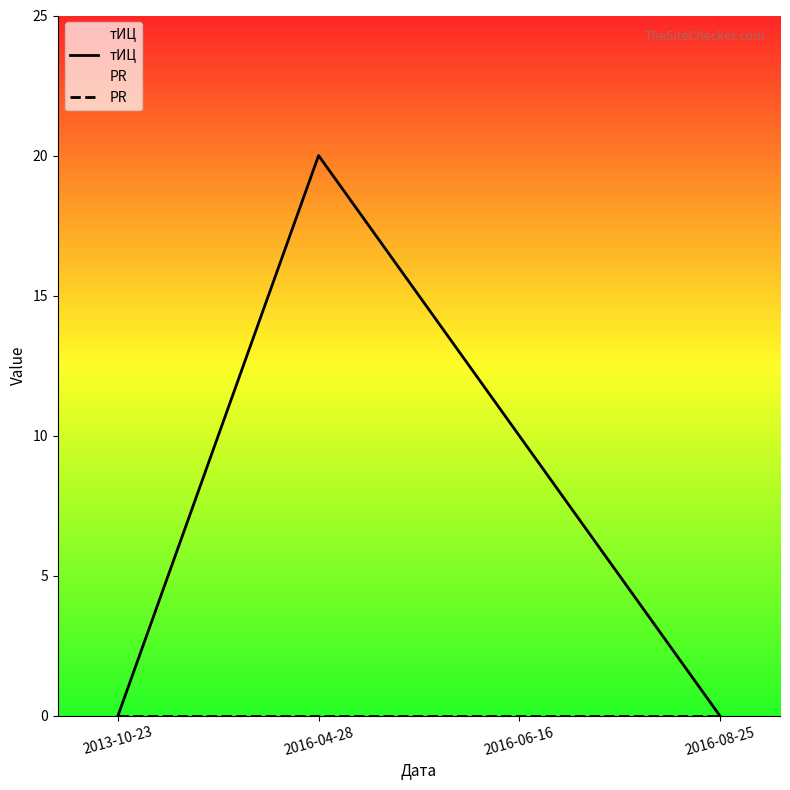

Where is PR nearest to the value 0?

2013-10-23